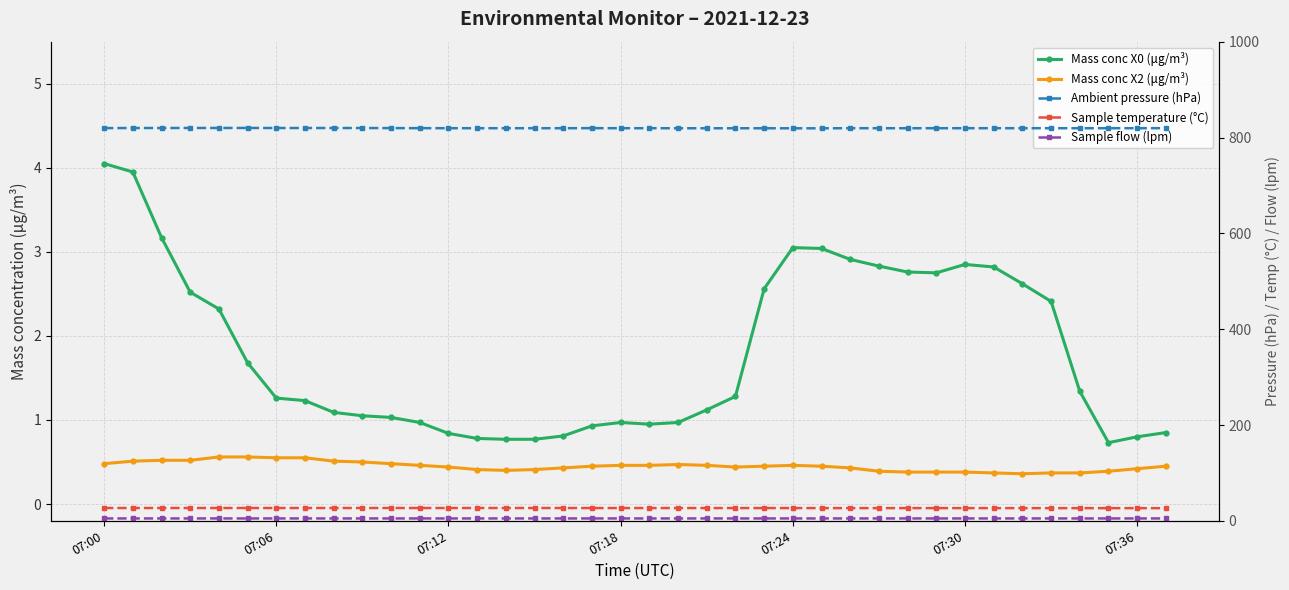

How many Sample temperature (°C) values are between 26 and 27?

38